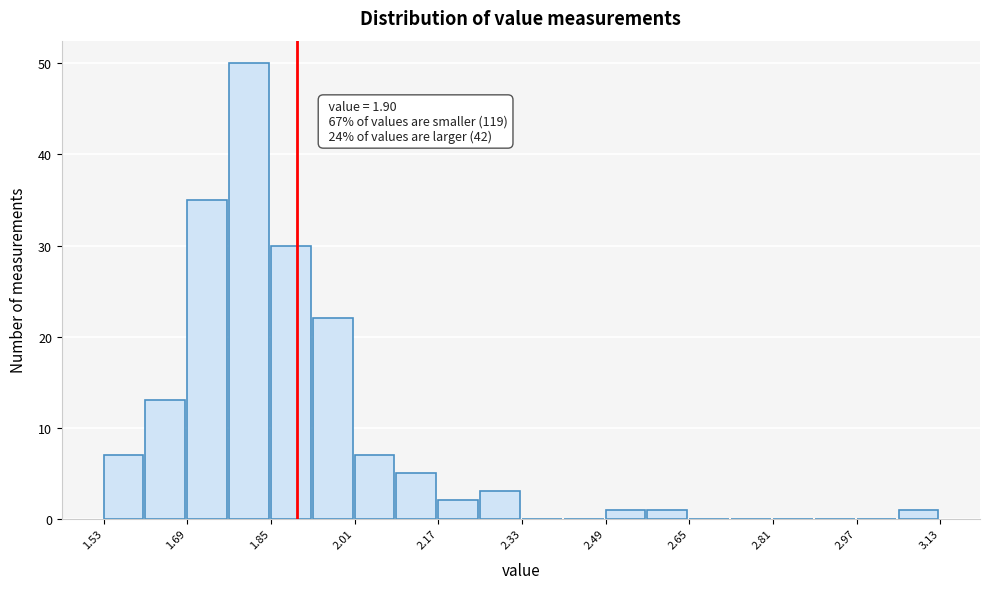

Which range on the x-axis has the tallest bar?

1.77 to 1.85